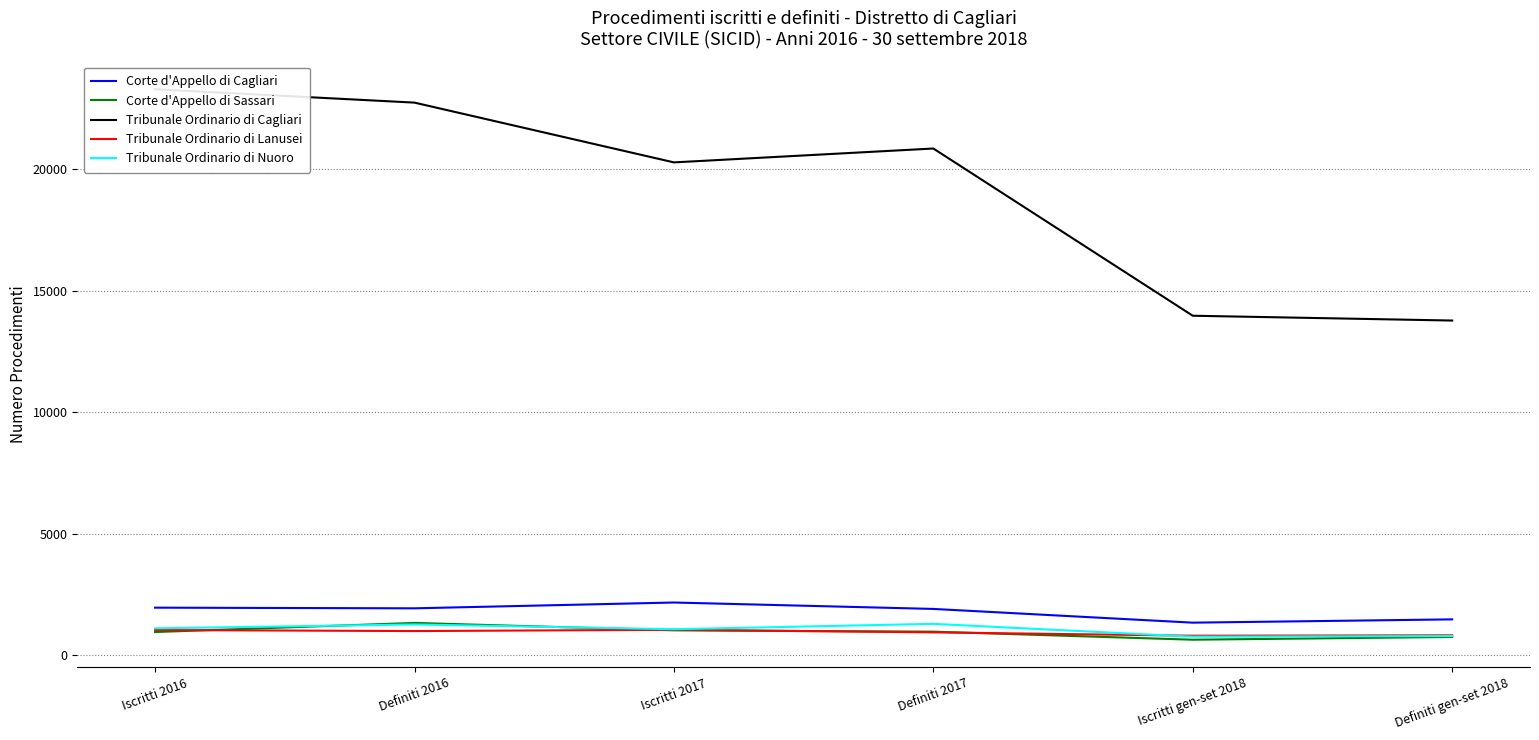

How many values in the Tribunale Ordinario di Lanusei series are below 996?

3